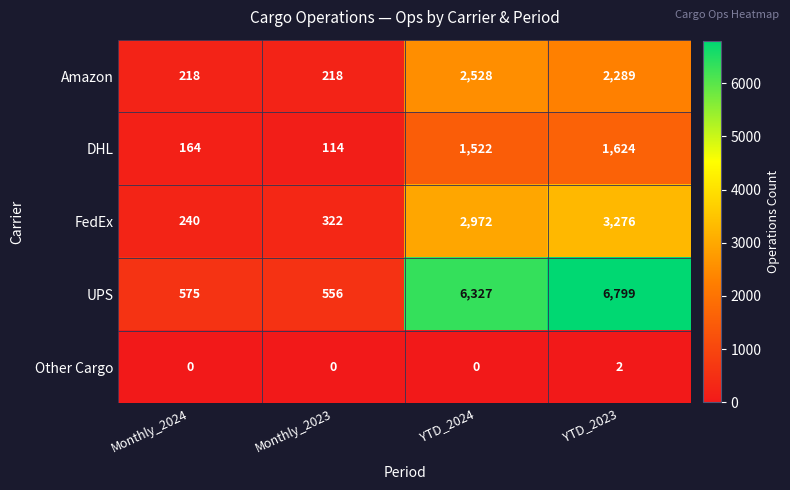

What is the average value of the UPS series?

3564